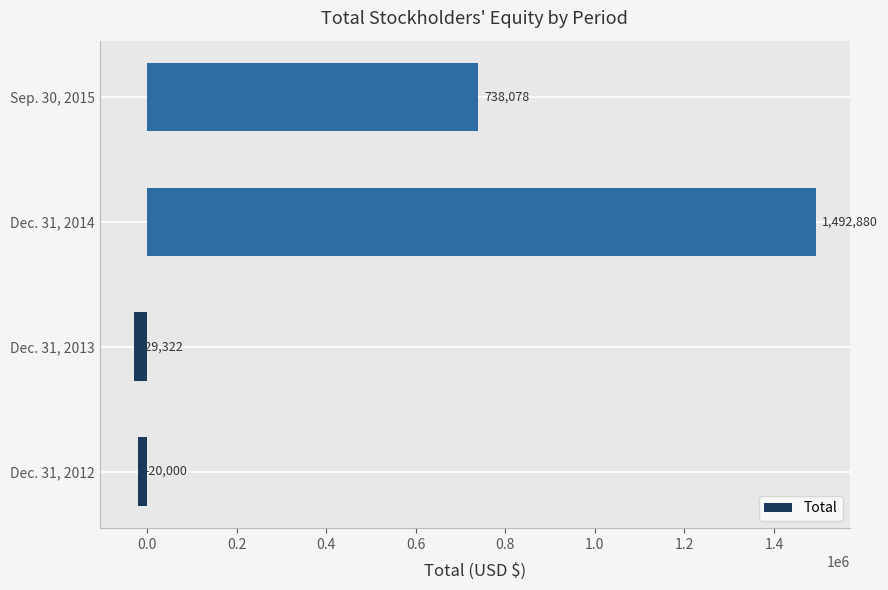

Between Dec. 31, 2014 and Dec. 31, 2012, which is larger?

Dec. 31, 2014